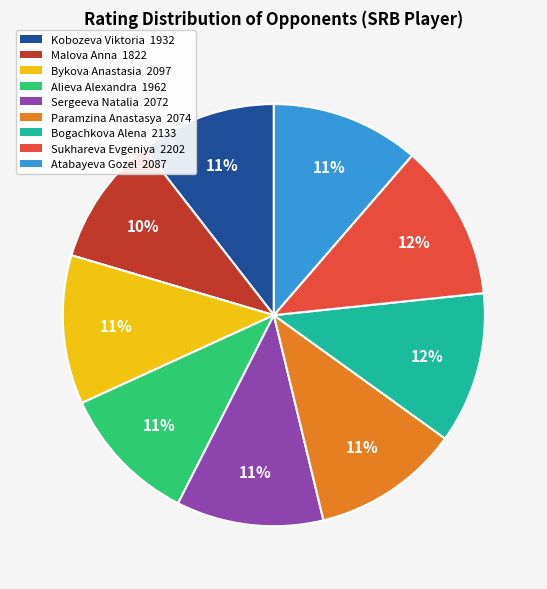

Approximately how many times larger is the value at Bogachkova Alena compared to Malova Anna?

1.2